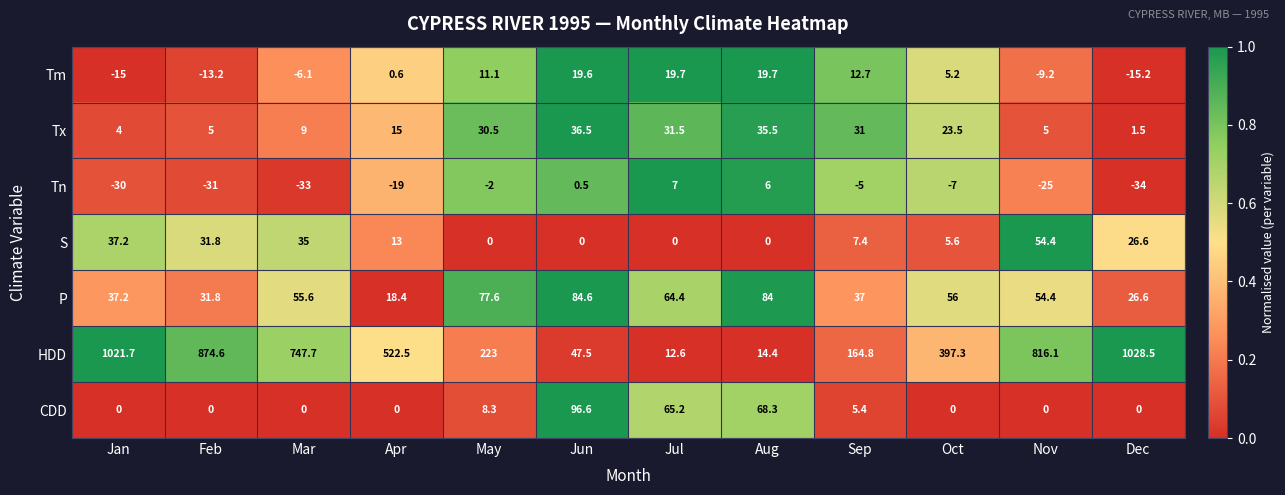

What is the spread (max minus min) of values at Feb?

905.6